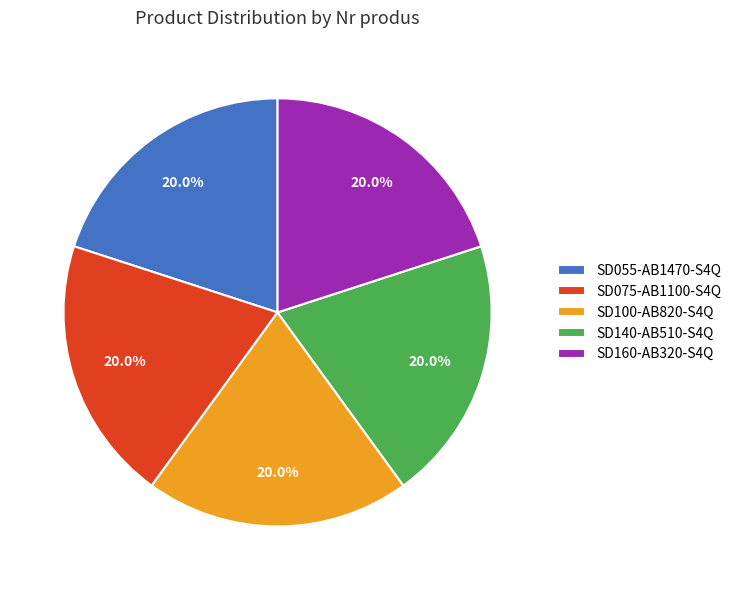

What is the total percentage of SD100-AB820-S4Q and SD075-AB1100-S4Q?

40.0%